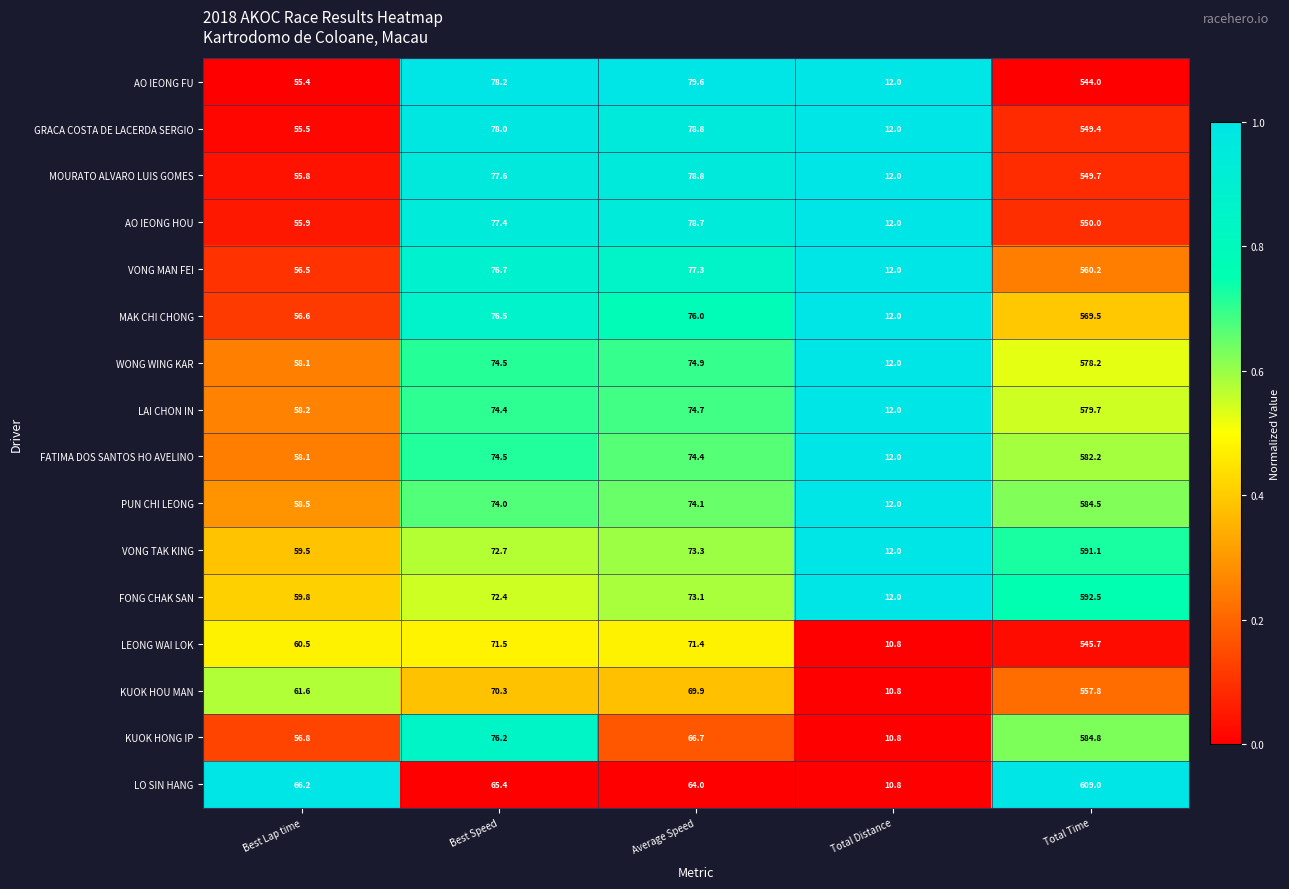

At which category is the sum across all series the highest?

Total Time